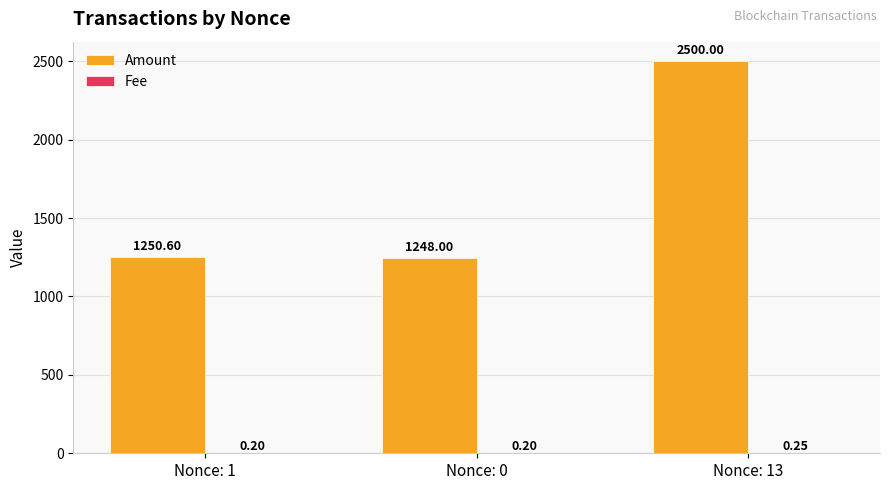

At which category is the sum across all series the highest?

Nonce: 13